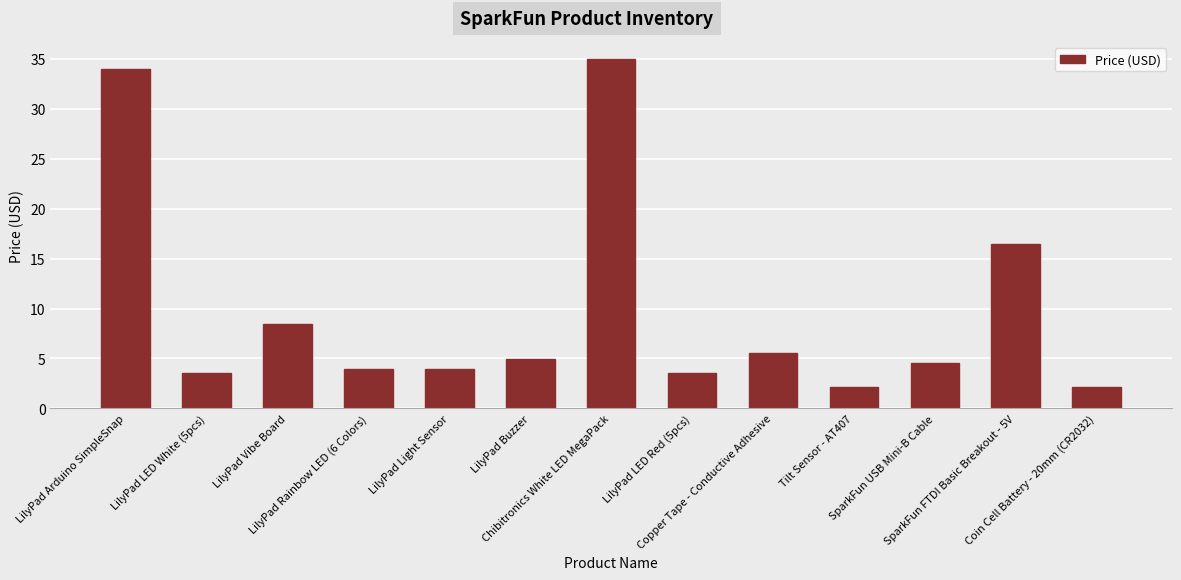

Reading right to left, extract all data points from this chart.

2.1	16.5	4.5	2.1	5.5	3.5	35.0	5.0	4.0	4.0	8.5	3.5	34.0